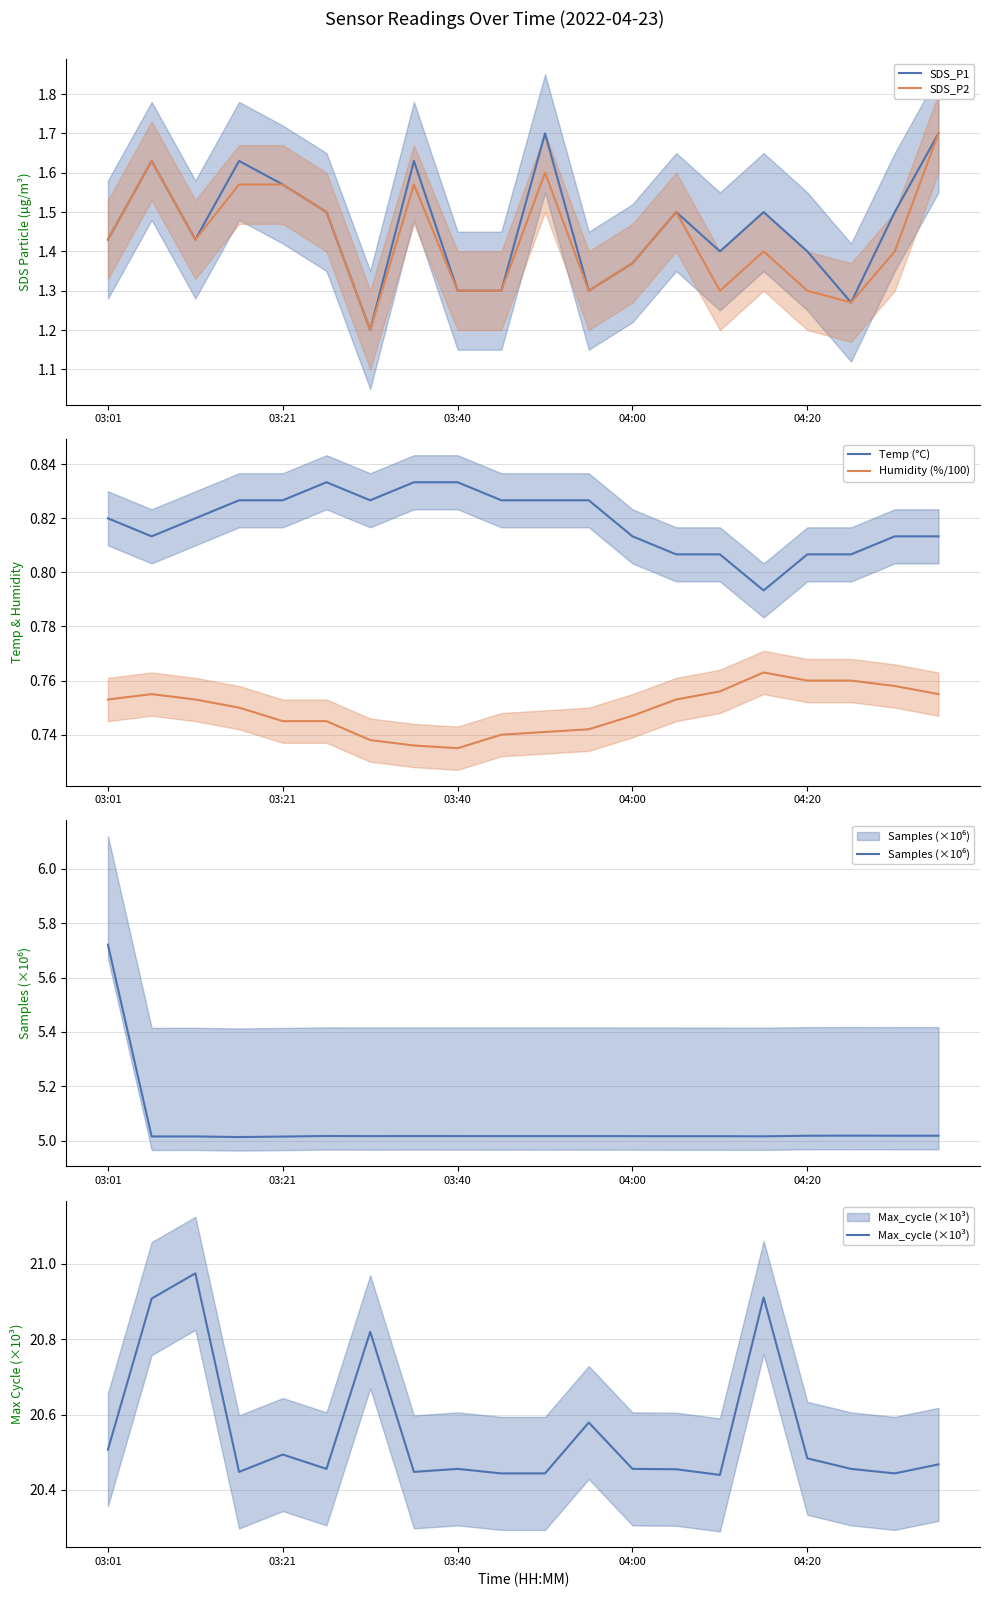

True or false: Samples (×10⁶) and SDS_P1 cross at least once.

False